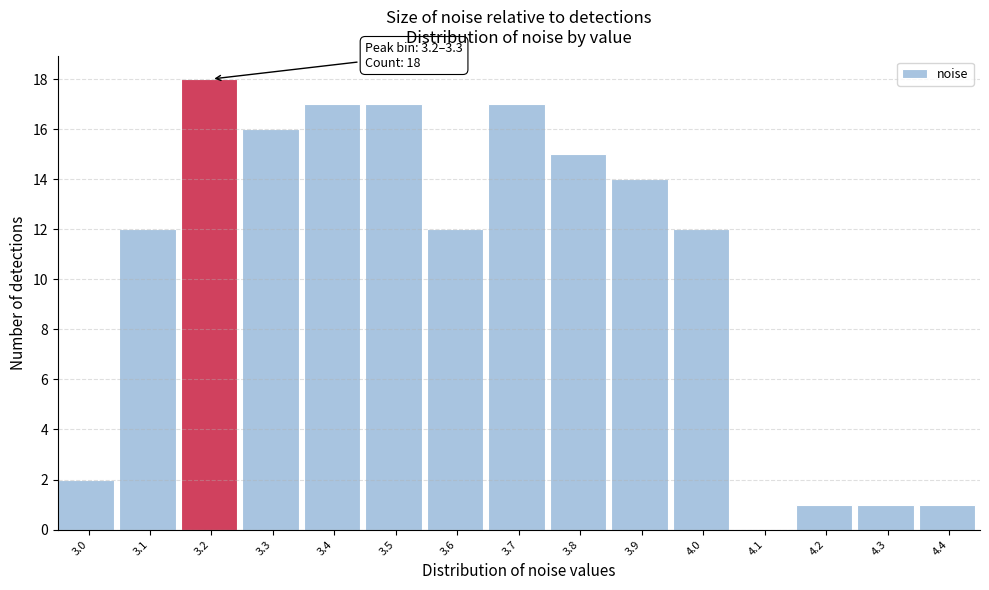

Reading left to right, what are all the values shown in this chart?

3.0=2	3.1=12	3.2=18	3.3=16	3.4=17	3.5=17	3.6=12	3.7=17	3.8=15	3.9=14	4.0=12	4.1=0	4.2=1	4.3=1	4.4=1